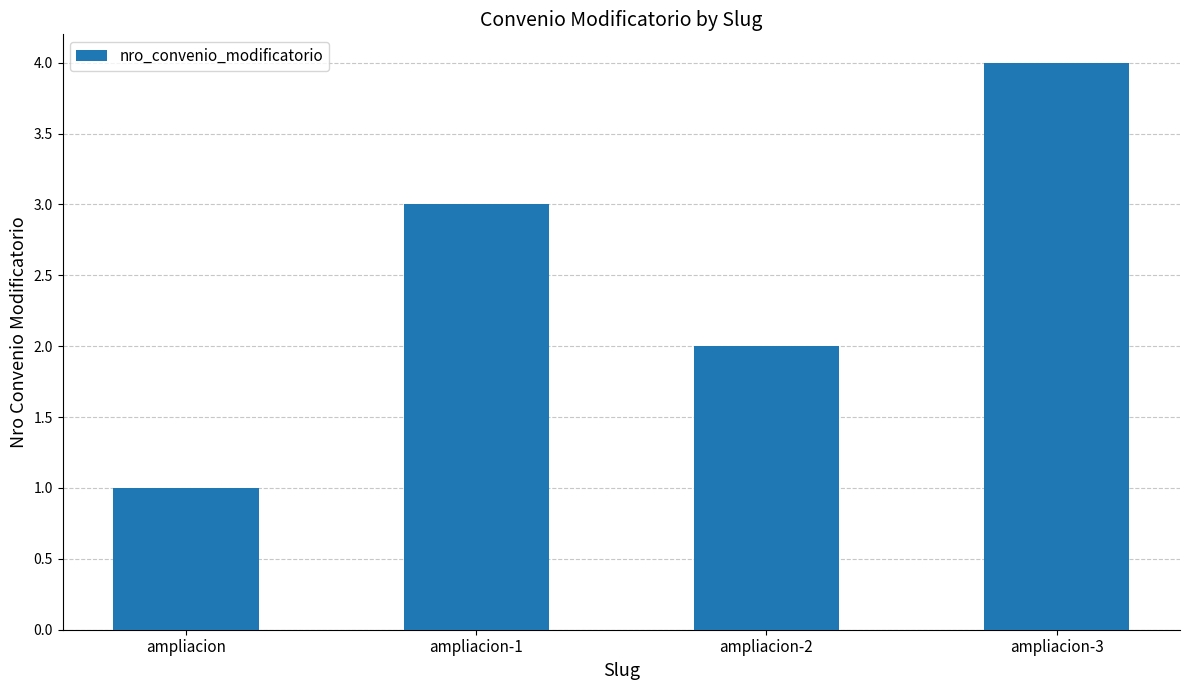

How many values are below 3?

2